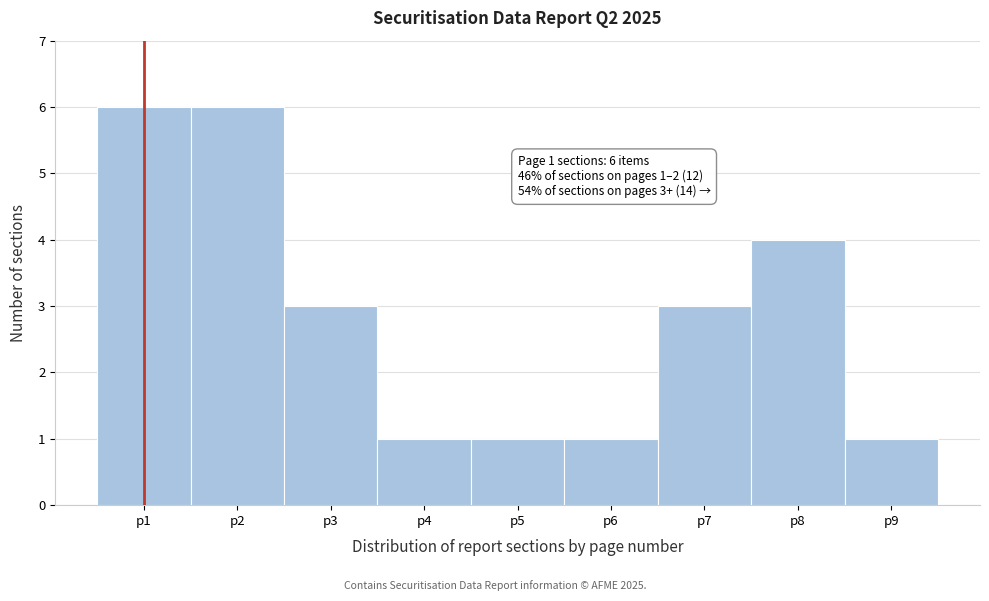

Reading right to left, what are all the values shown in this chart?

p9=1	p8=4	p7=3	p6=1	p5=1	p4=1	p3=3	p2=6	p1=6